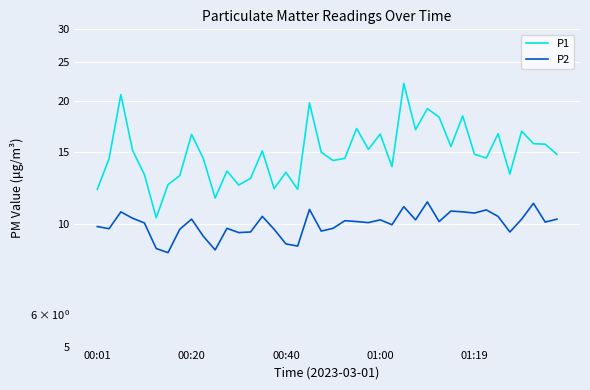

Reading right to left, what are all the values shown in this chart?

P1: 14.8	15.7	15.7	16.9	13.2	16.6	14.5	14.8	18.4	15.5	18.3	19.2	17.0	22.1	13.8	16.6	15.2	17.1	14.5	14.3	15.0	19.8	12.2	13.4	12.2	15.1	12.9	12.4	13.5	11.6	14.4	16.6	13.1	12.5	10.3	13.2	15.1	20.8	14.4	12.2
P2: 10.3	10.1	11.2	10.3	9.6	10.4	10.8	10.6	10.7	10.8	10.1	11.3	10.2	11.0	9.9	10.2	10.1	10.1	10.2	9.8	9.6	10.8	8.8	8.9	9.7	10.4	9.6	9.5	9.8	8.6	9.3	10.3	9.7	8.5	8.7	10.1	10.3	10.7	9.7	9.8